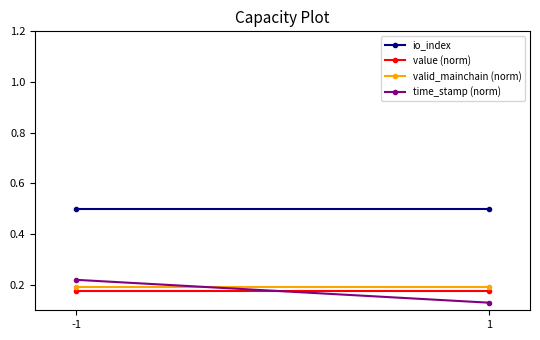

What is the sum of the valid_mainchain (norm) values at 1 and -1?

0.4